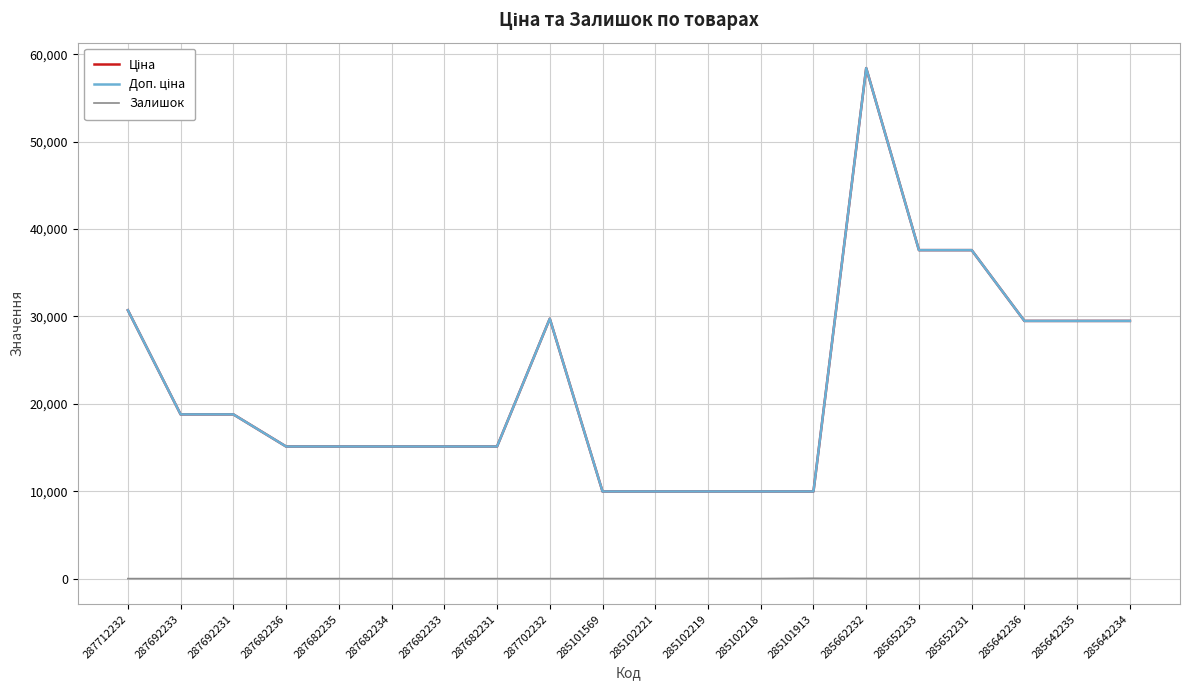

Which series has the largest total across all categories?

Ціна